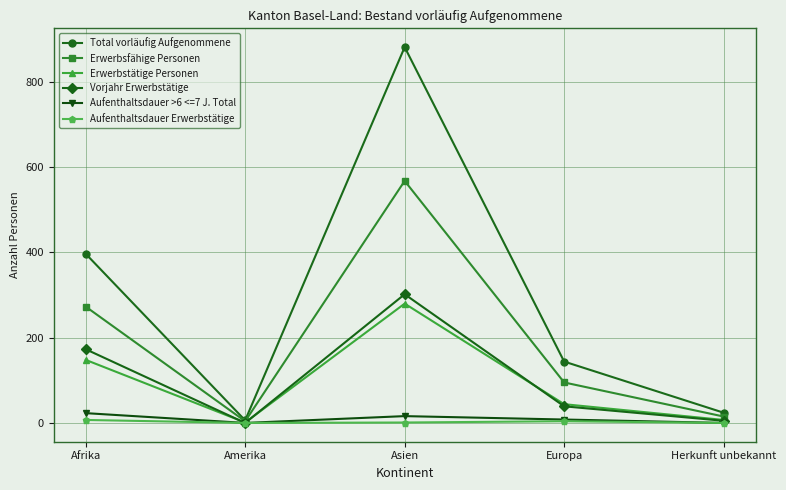

Where does the Erwerbsfähige Personen series first go above 95?

Afrika